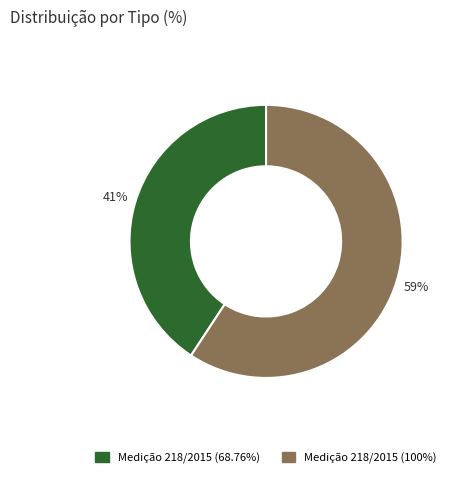

True or false: Medição 218/2015 (100%) accounts for 67% of the total.

False